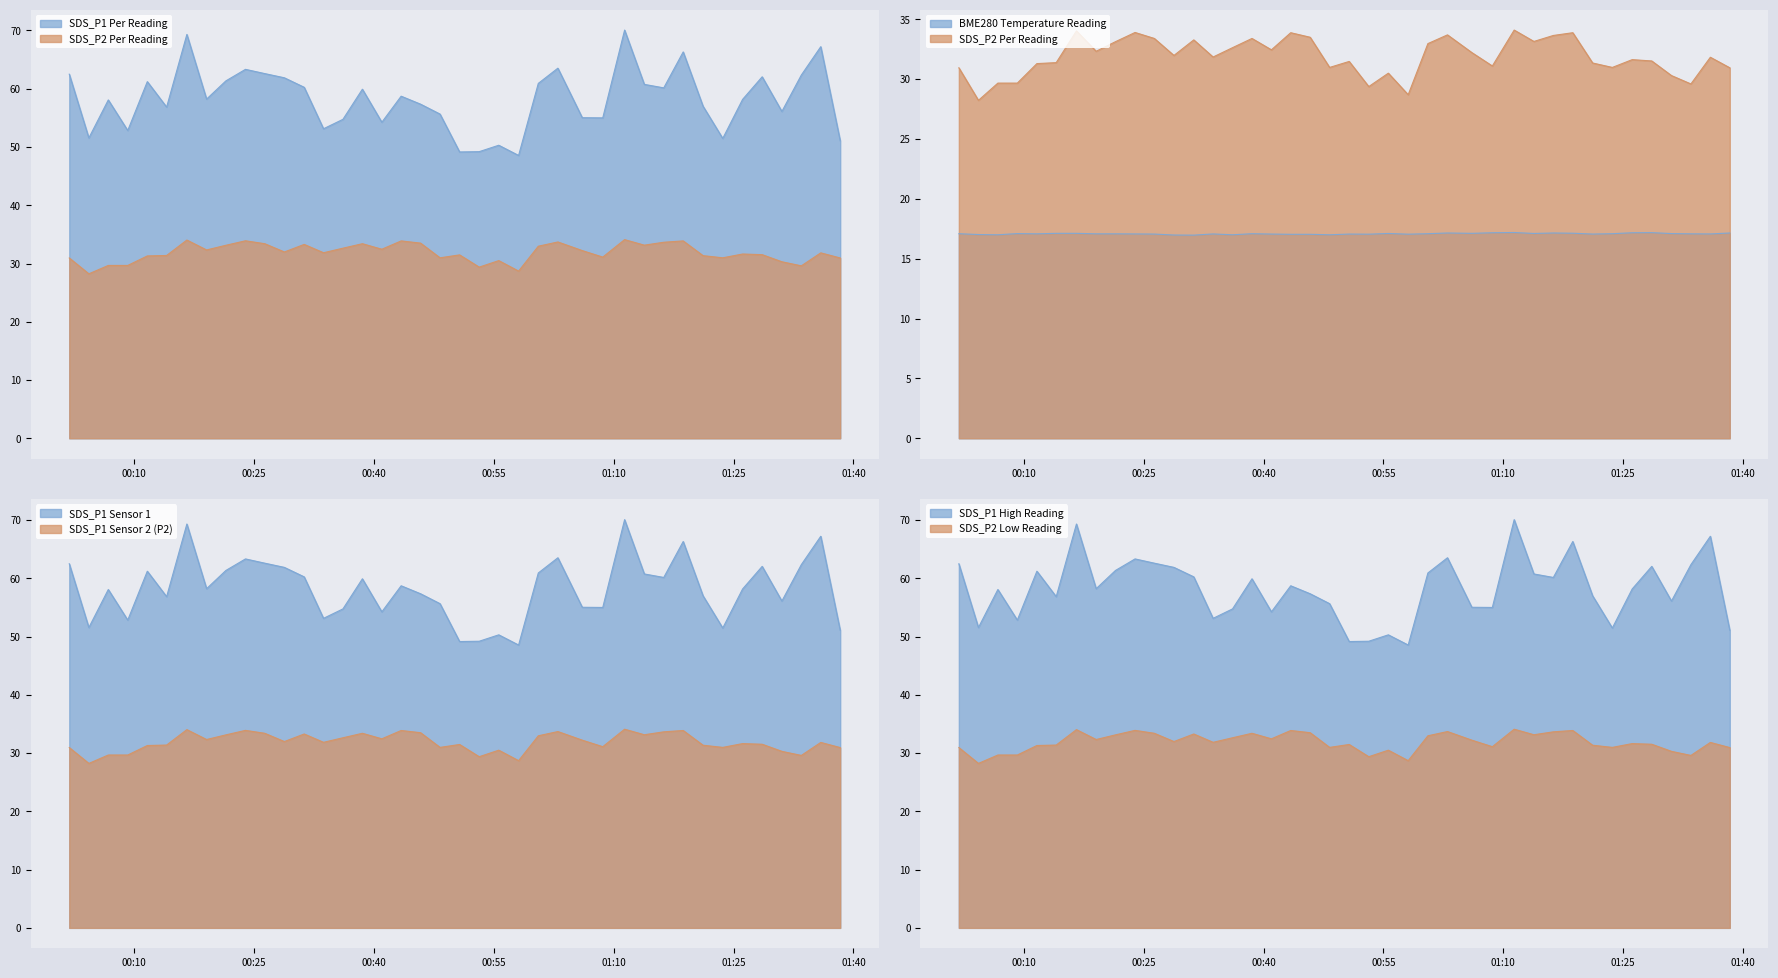

Which category has the lowest value in the SDS_P1 series?

2023/09/07 00:58:06